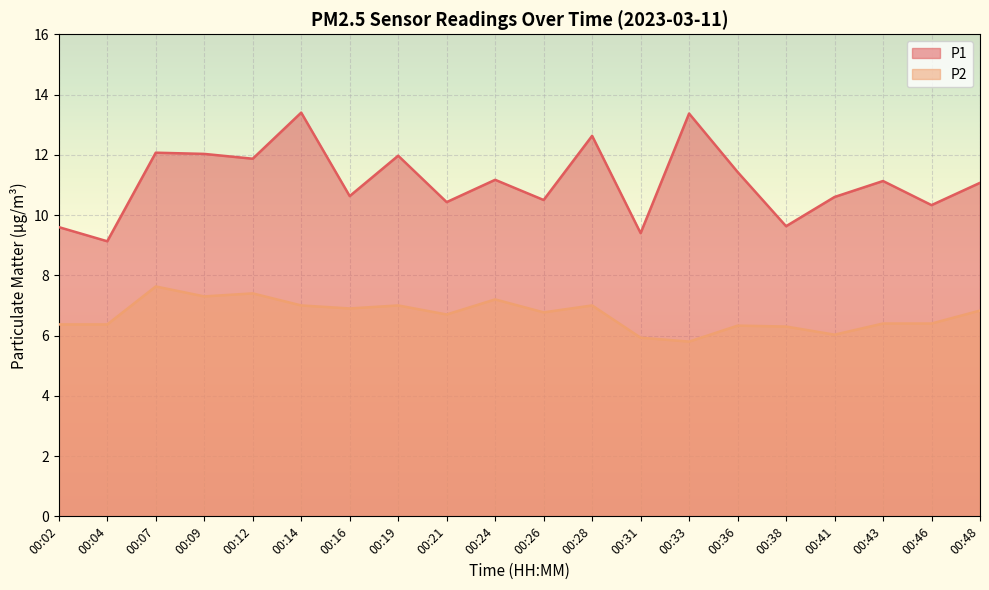

What is the value of the P2 point at the 13th from the left?

5.9